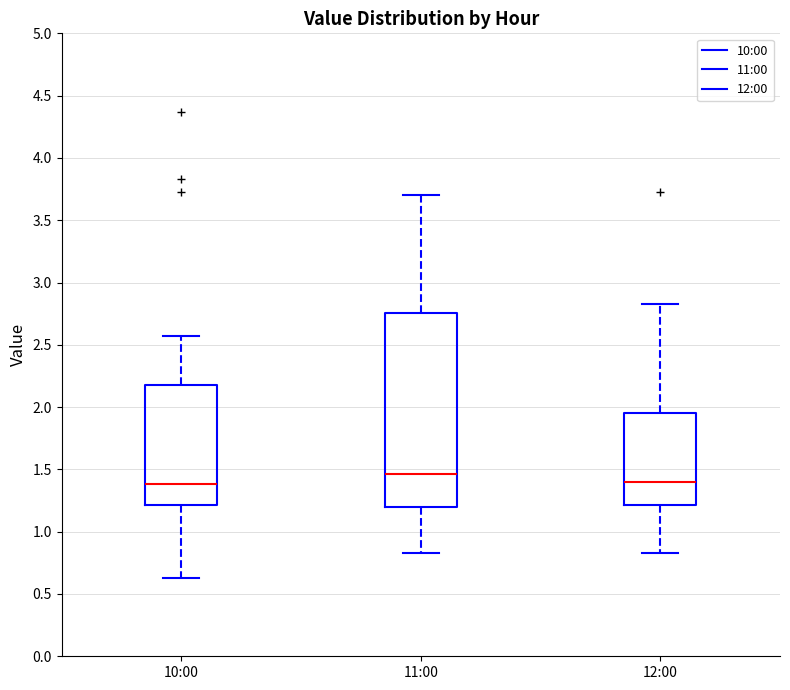

Where is the upper edge of the box for 12:00 on the y-axis? The values are not printed on the chart, so give them approximately, as read against the axis.

1.95